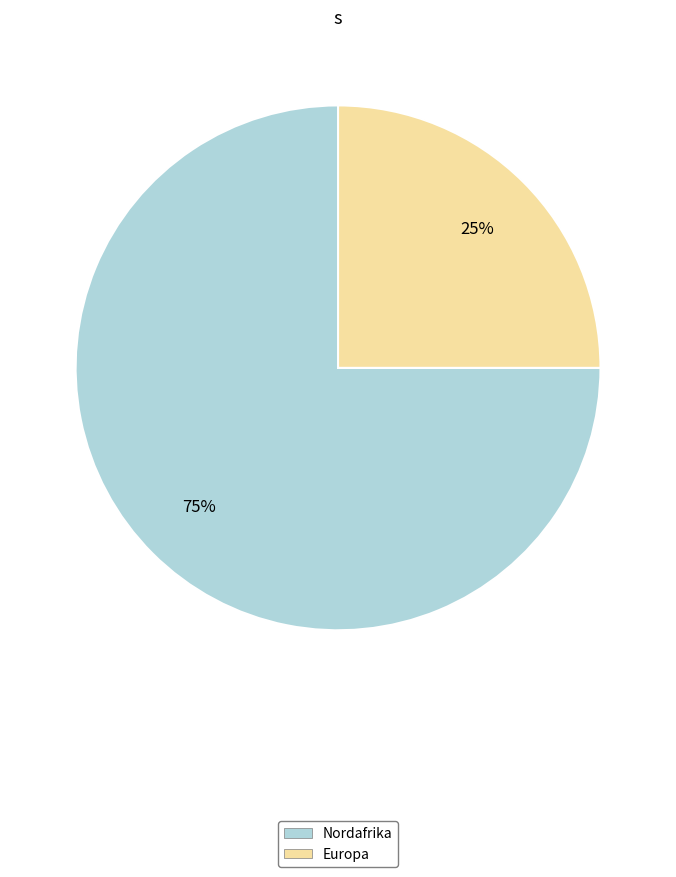

Count the number of slices in the pie.

2